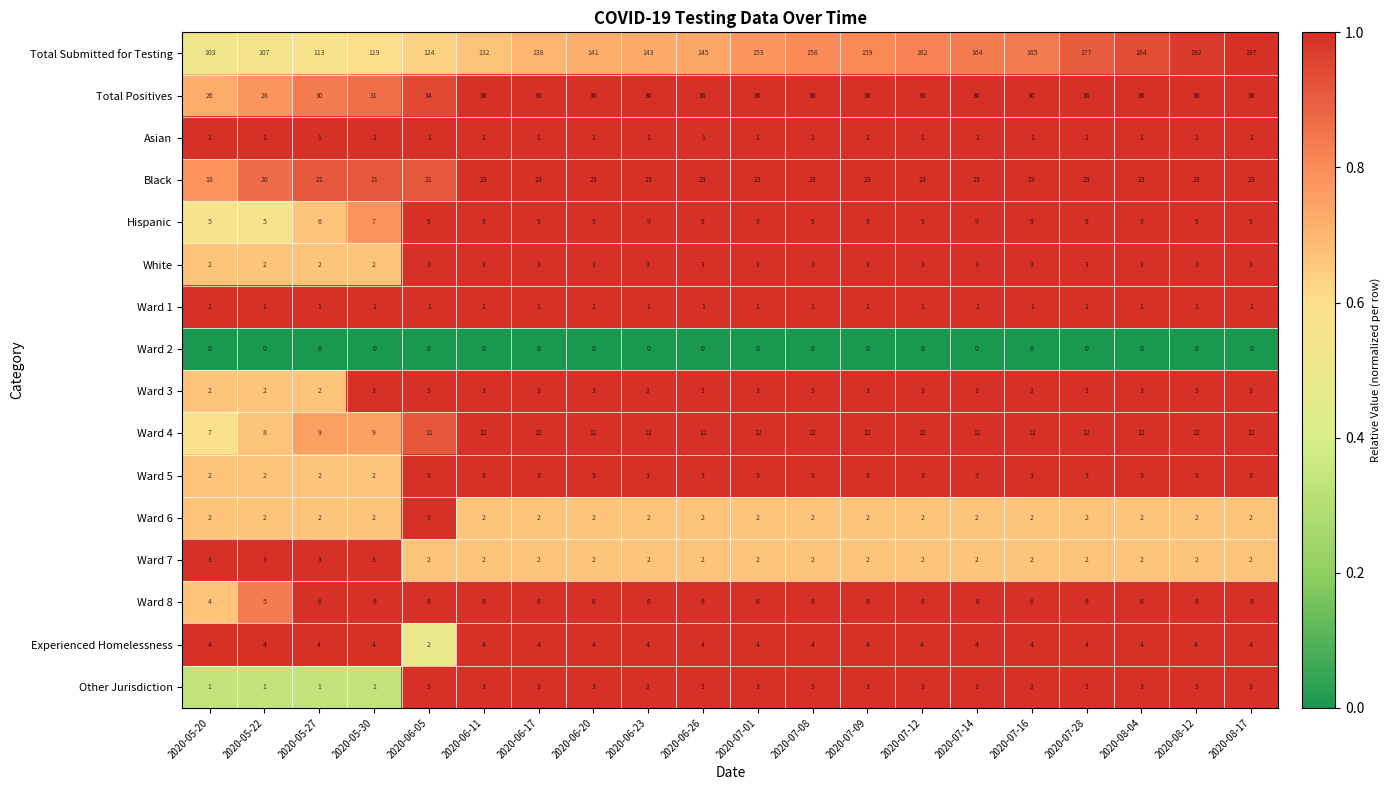

How many data points in Total Positives are less than 36?

5